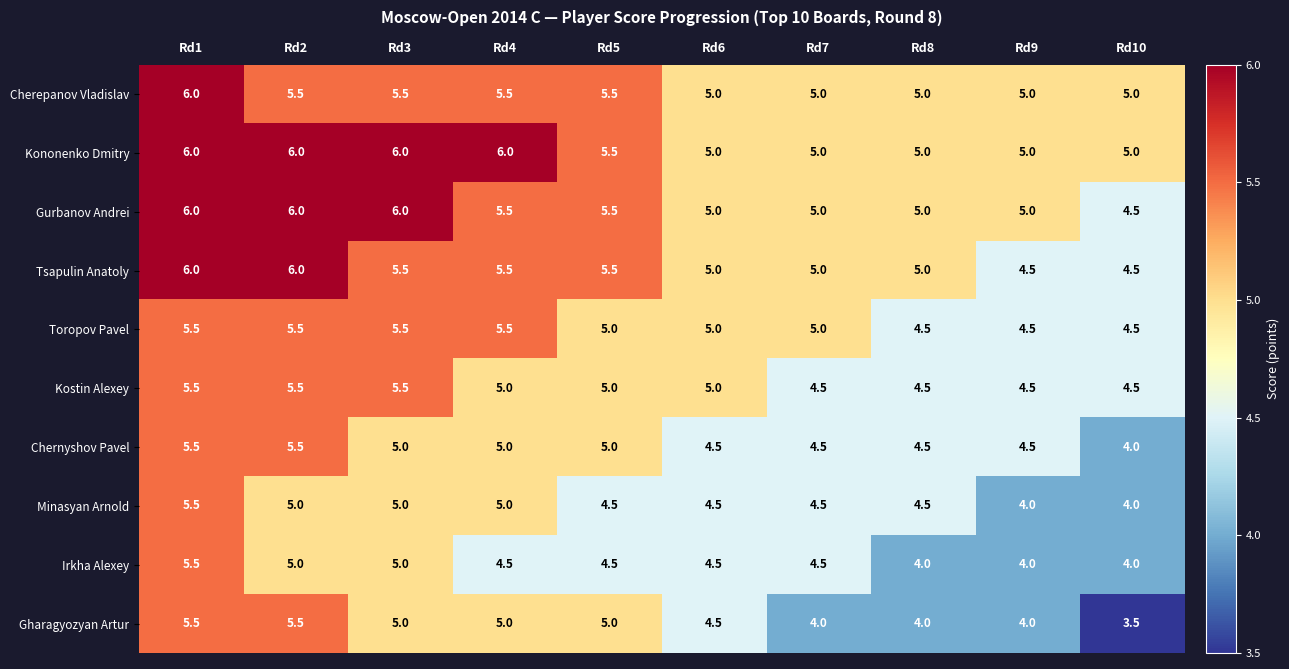

Which series changed the most between Rd2 and Rd8?

Gharagyozyan Artur